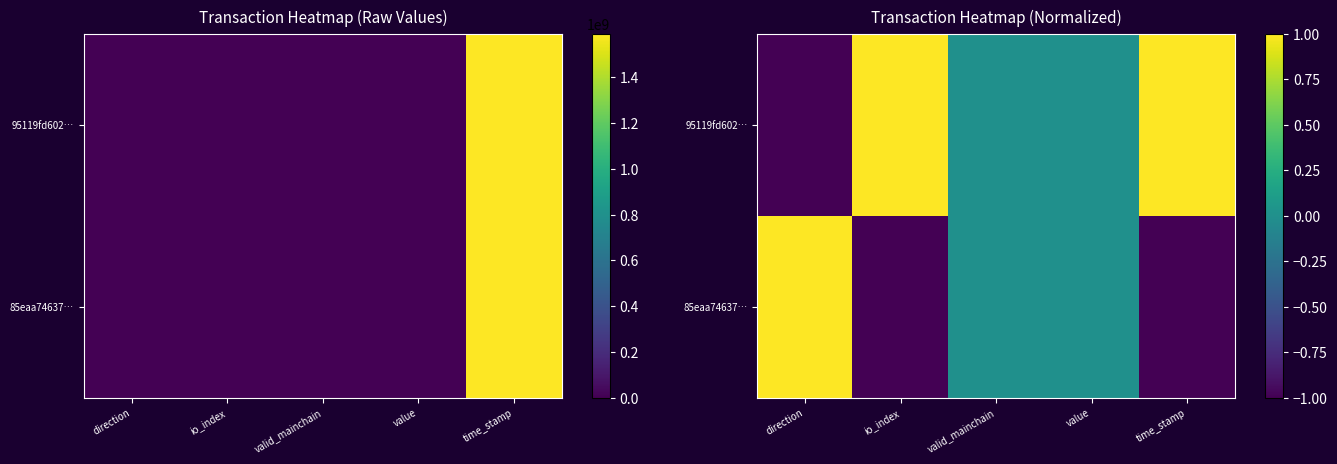

Rank the categories by 85eaa74637… value from lowest to highest.

io_index, time_stamp, valid_mainchain, value, direction